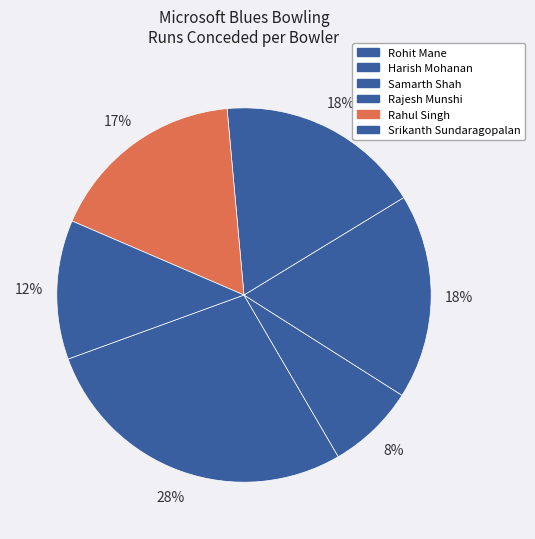

Which category has the biggest portion of the pie?

Rohit Mane